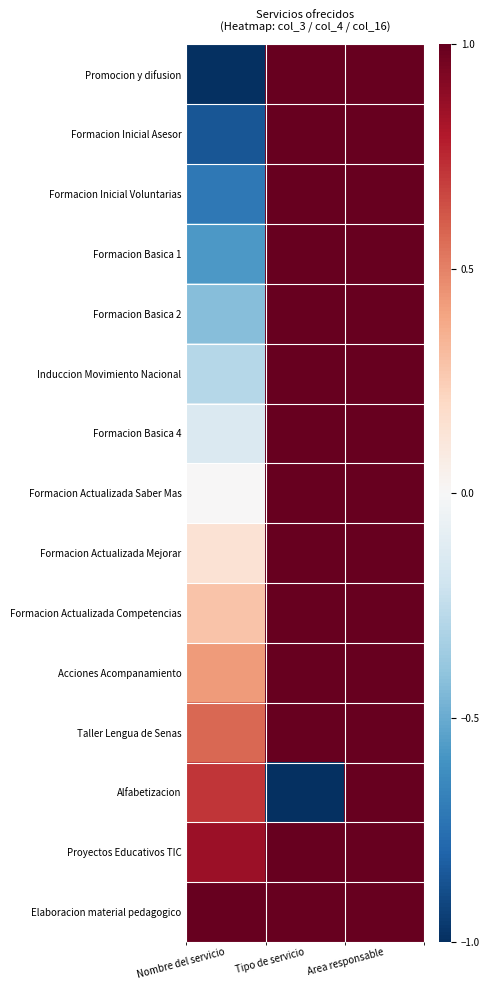

What is the total value across all series at Area responsable?

15.0